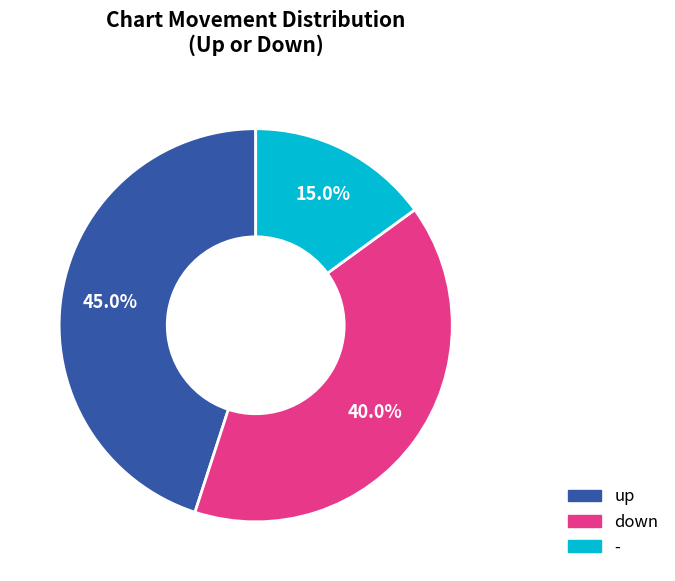

What percentage is the down slice, to the nearest percent?

40%